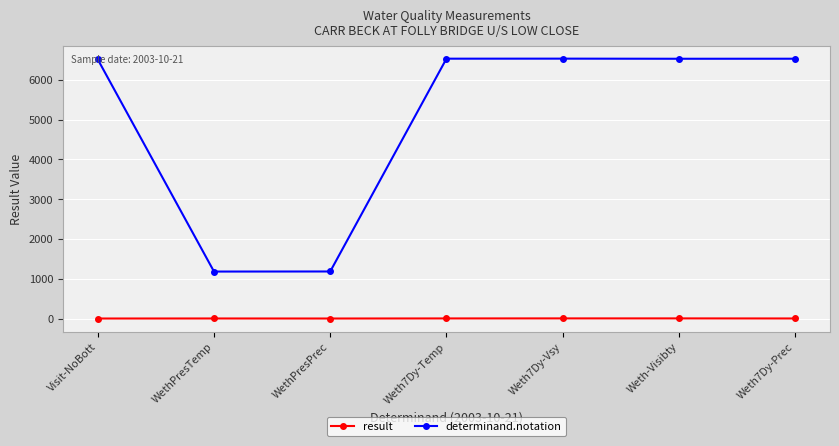

True or false: result and determinand.notation cross at least once.

False